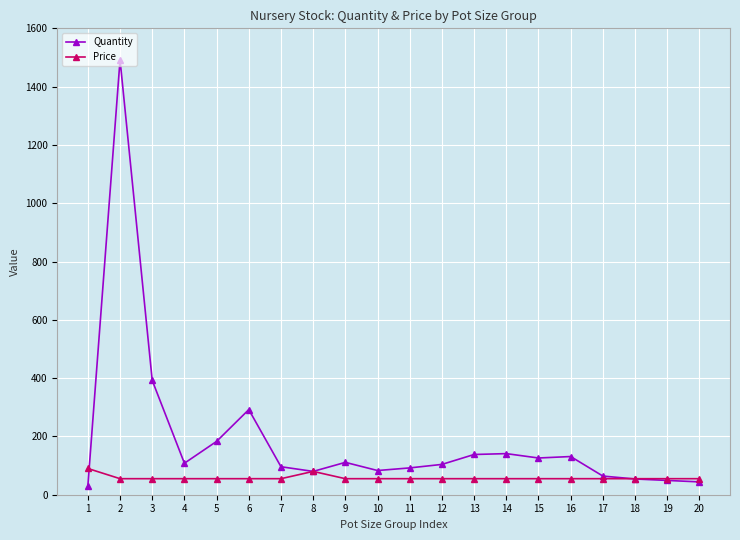

What is the maximum value for Quantity?

1492